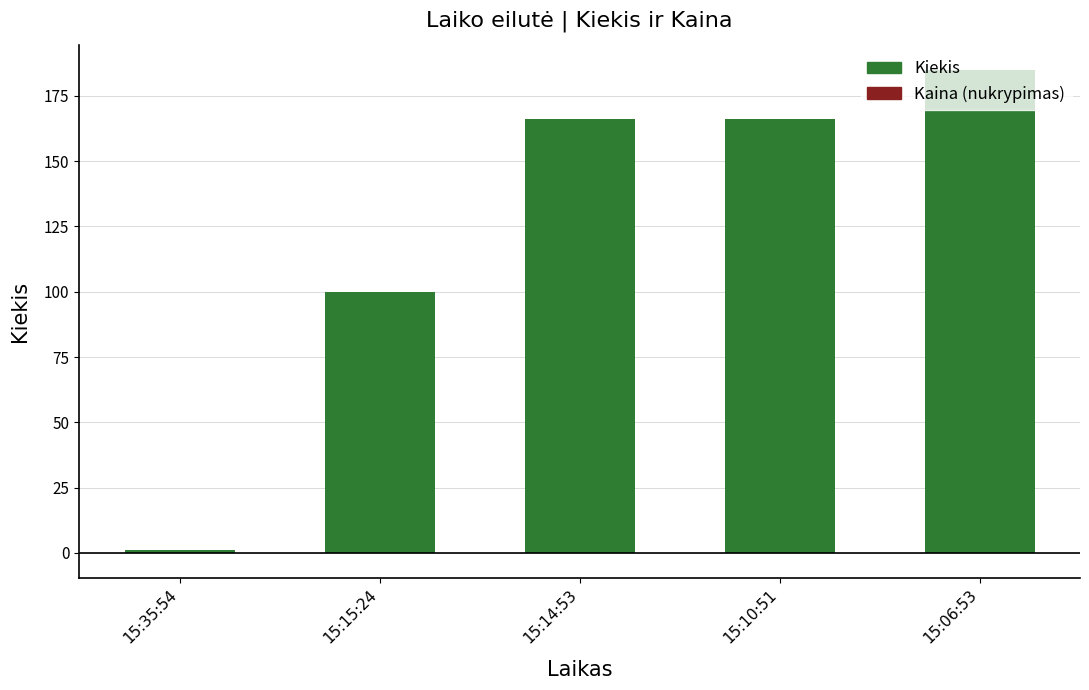

Where does the Kiekis series first go above 166?

15:06:53